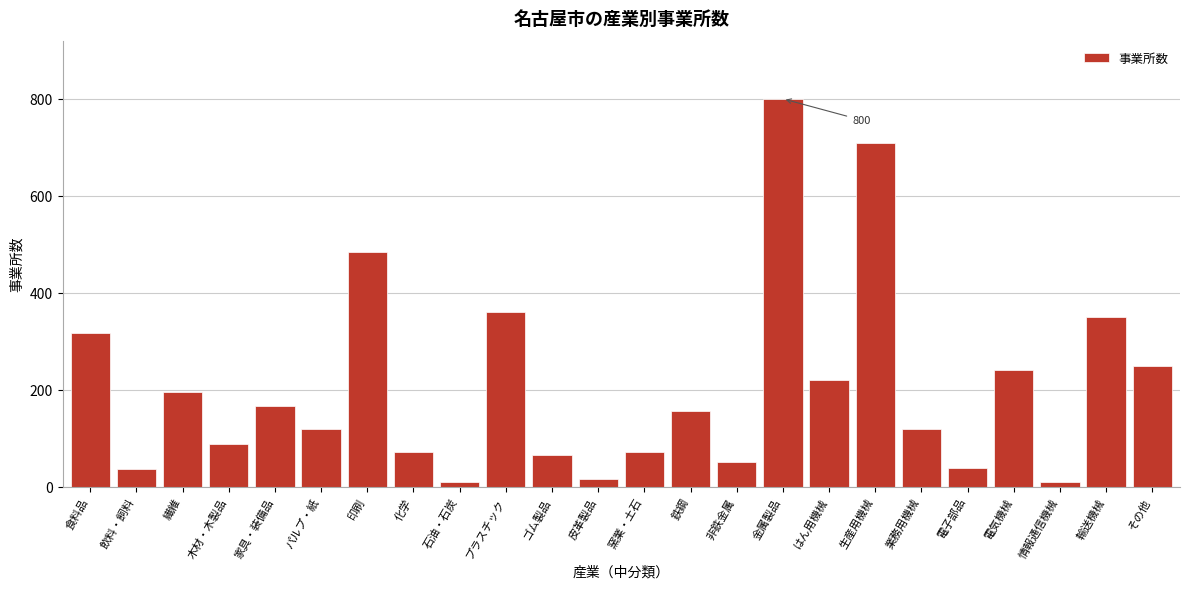

What is the difference between the maximum and second lowest values?

790